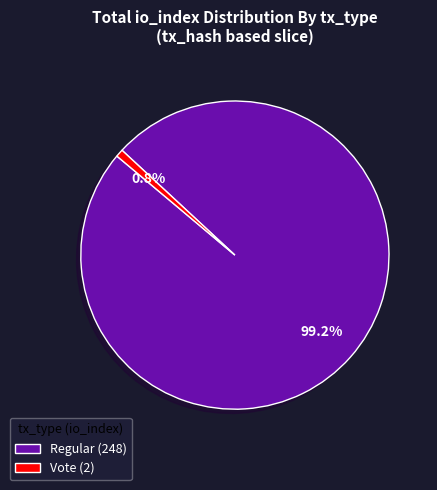

True or false: Vote (2) accounts for 15% of the total.

False